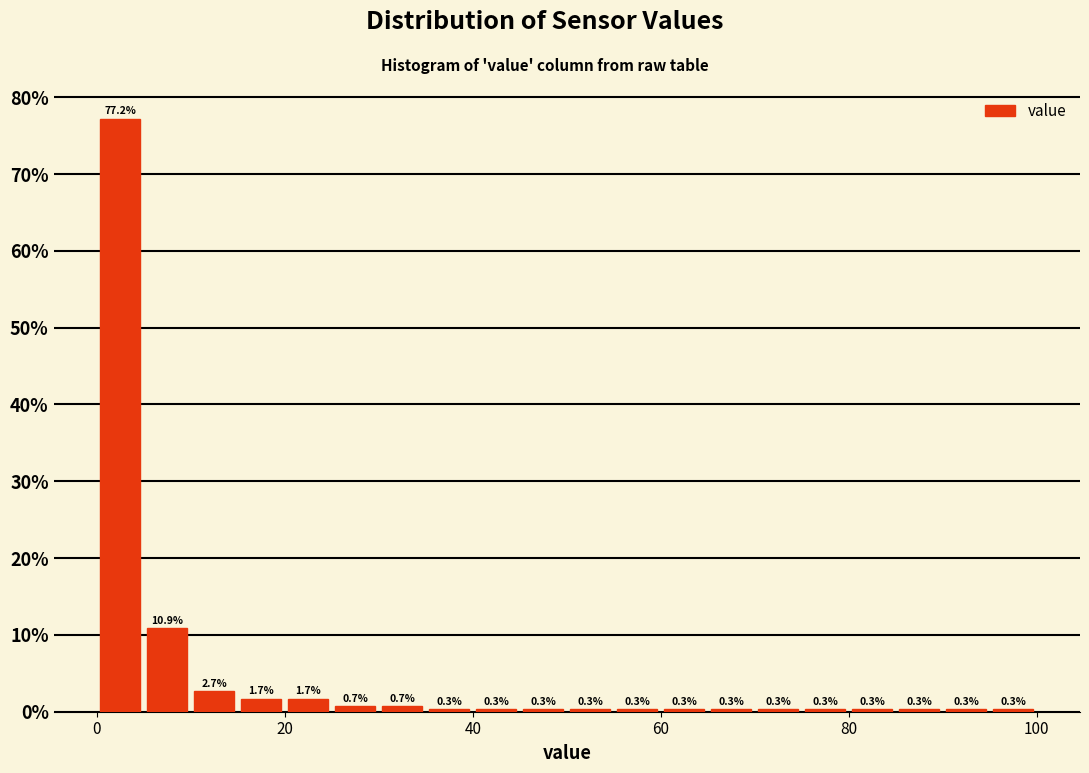

Read against the x-axis, roughly where is the centre of the tallest bar?

2